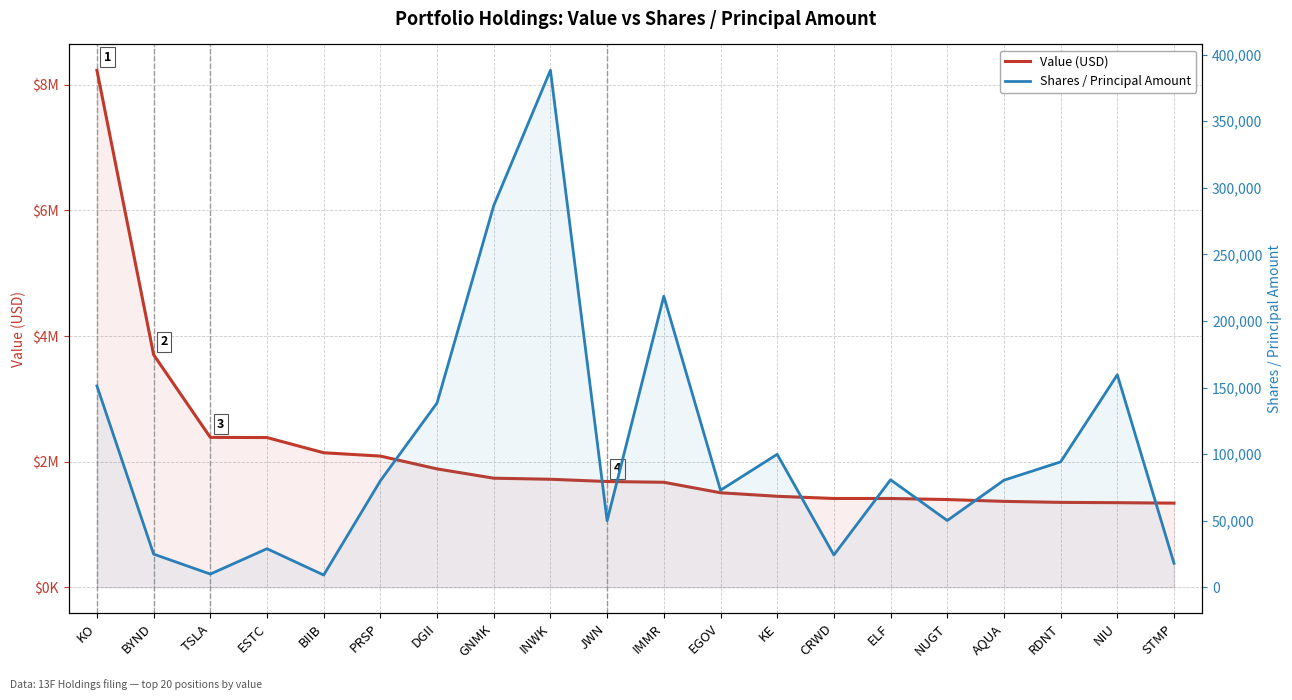

True or false: Value (USD) has more than 0 points higher than both neighbors.

False